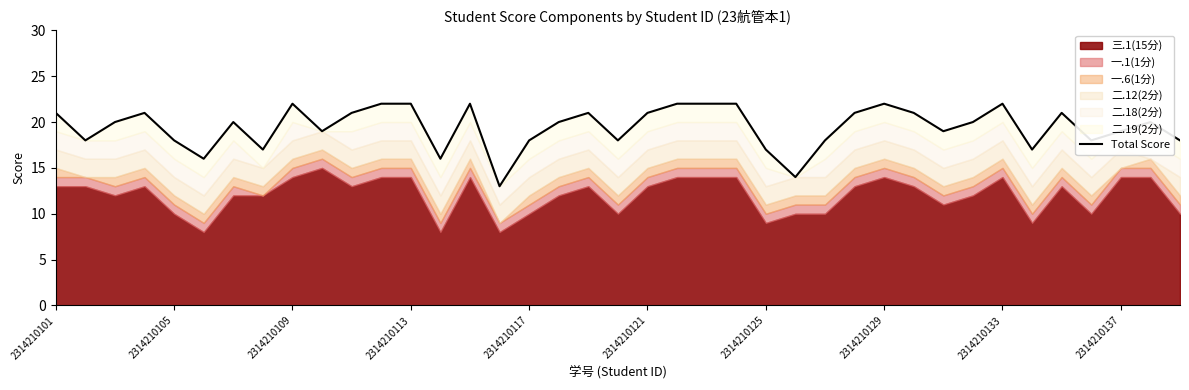

Between 38 and 20, which is larger?

20